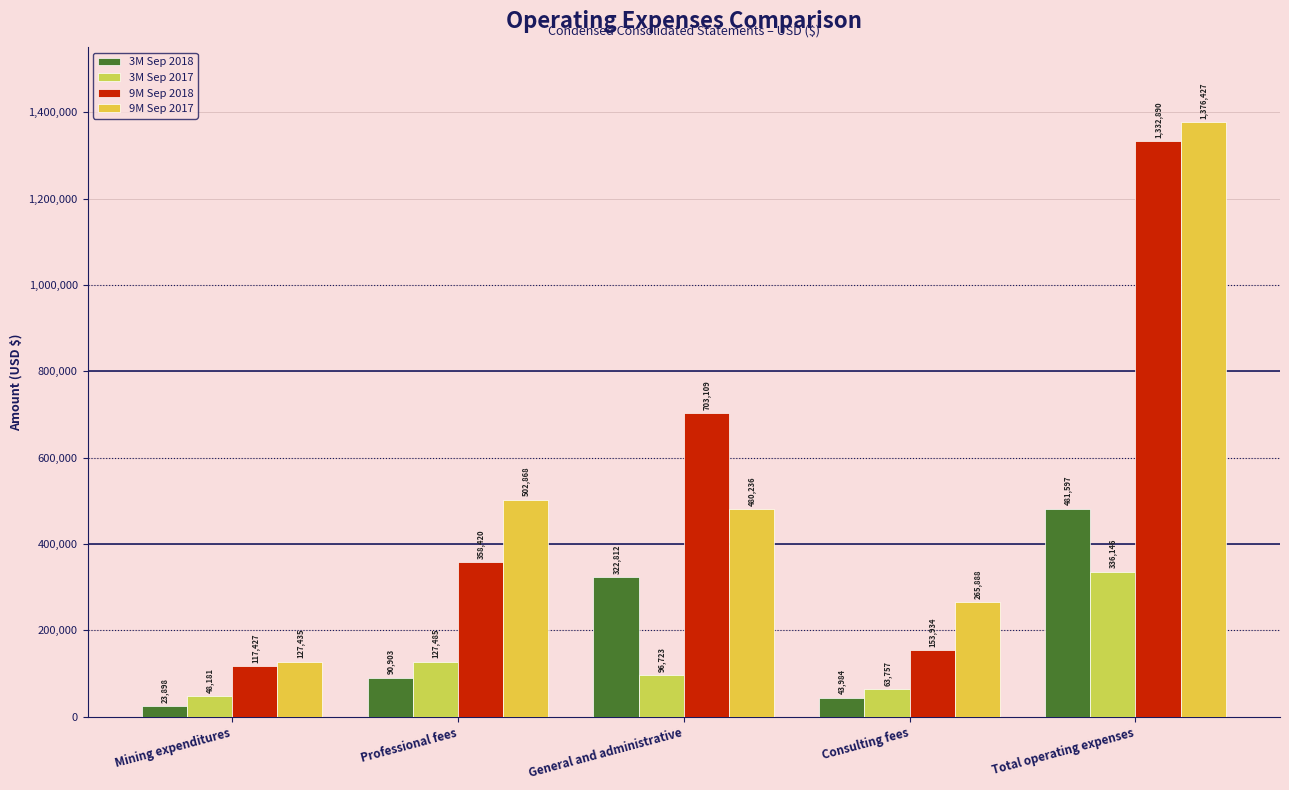

Reading left to right, extract all data points from this chart.

3M Sep 2018: 23898	90903	322812	43984	481597
3M Sep 2017: 48181	127485	96723	63757	336146
9M Sep 2018: 117427	358420	703109	153934	1332890
9M Sep 2017: 127435	502868	480236	265888	1376427